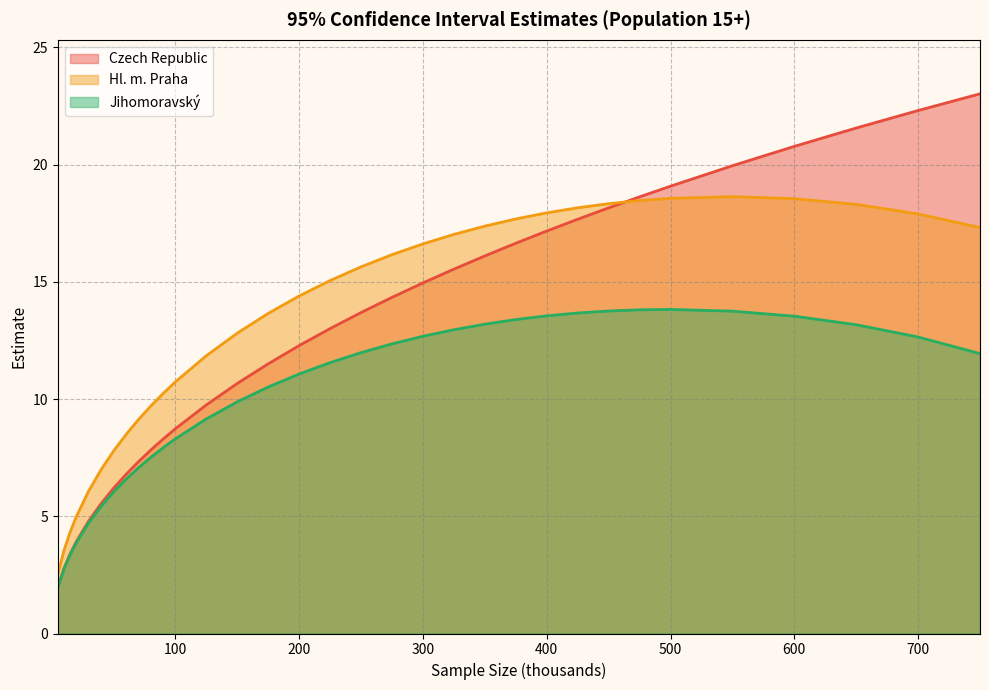

What is the difference between the maximum and minimum values in the Jihomoravský series?

11.9